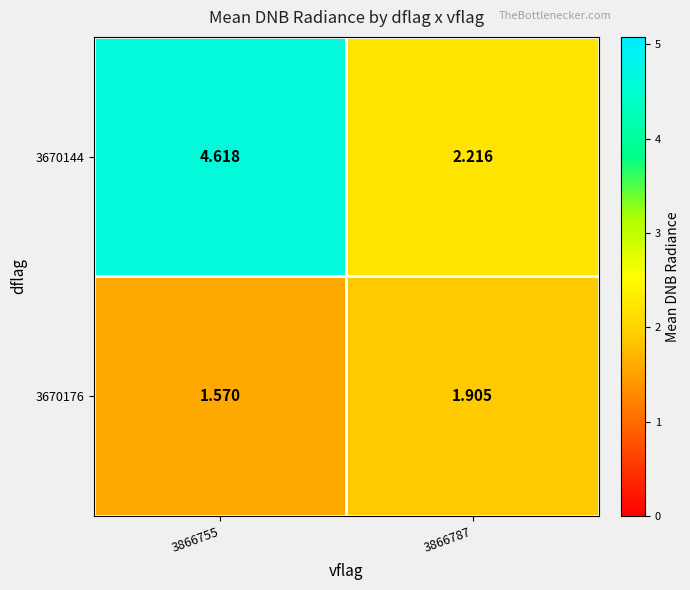

Is the value of 3670176 at 3866787 greater than the value of 3670144 at 3866755?

No